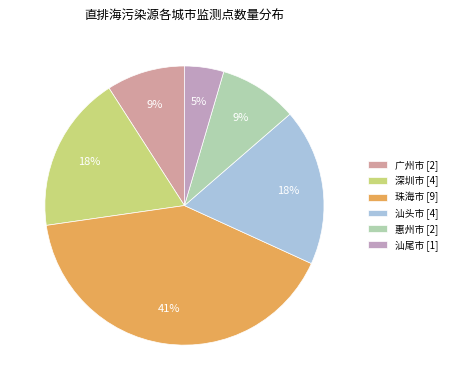

Does 广州市 represent more than half of the total?

No